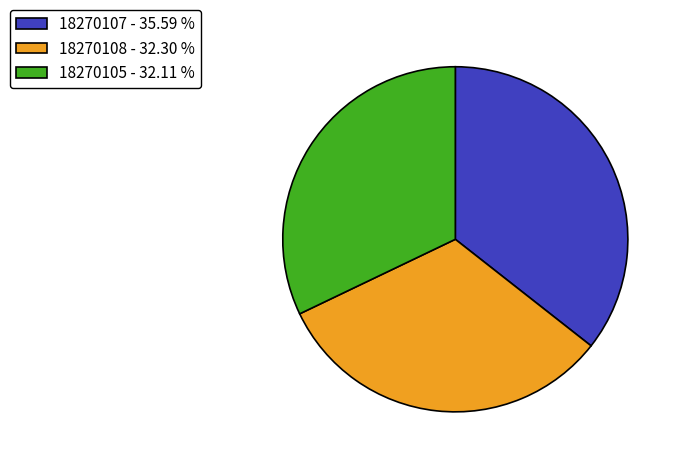

Is the sum of 18270105 - 32.11 % and 18270107 - 35.59 % greater than half?

Yes